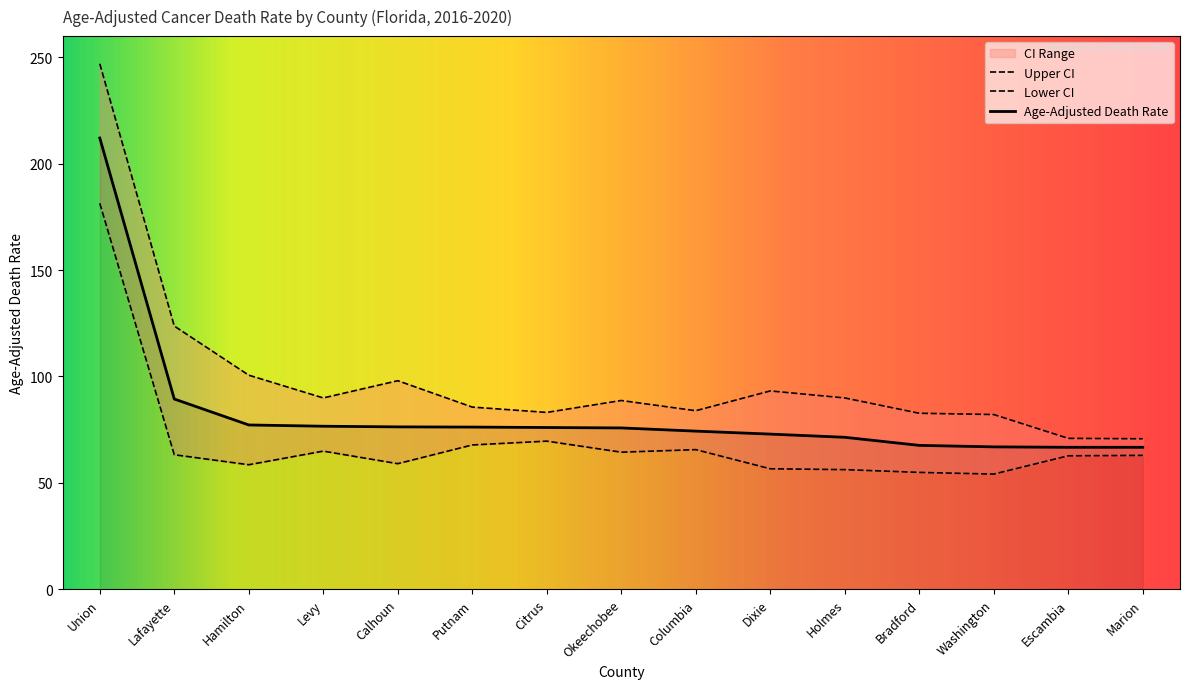

True or false: Upper CI has a value of 44.5 at Escambia.

False